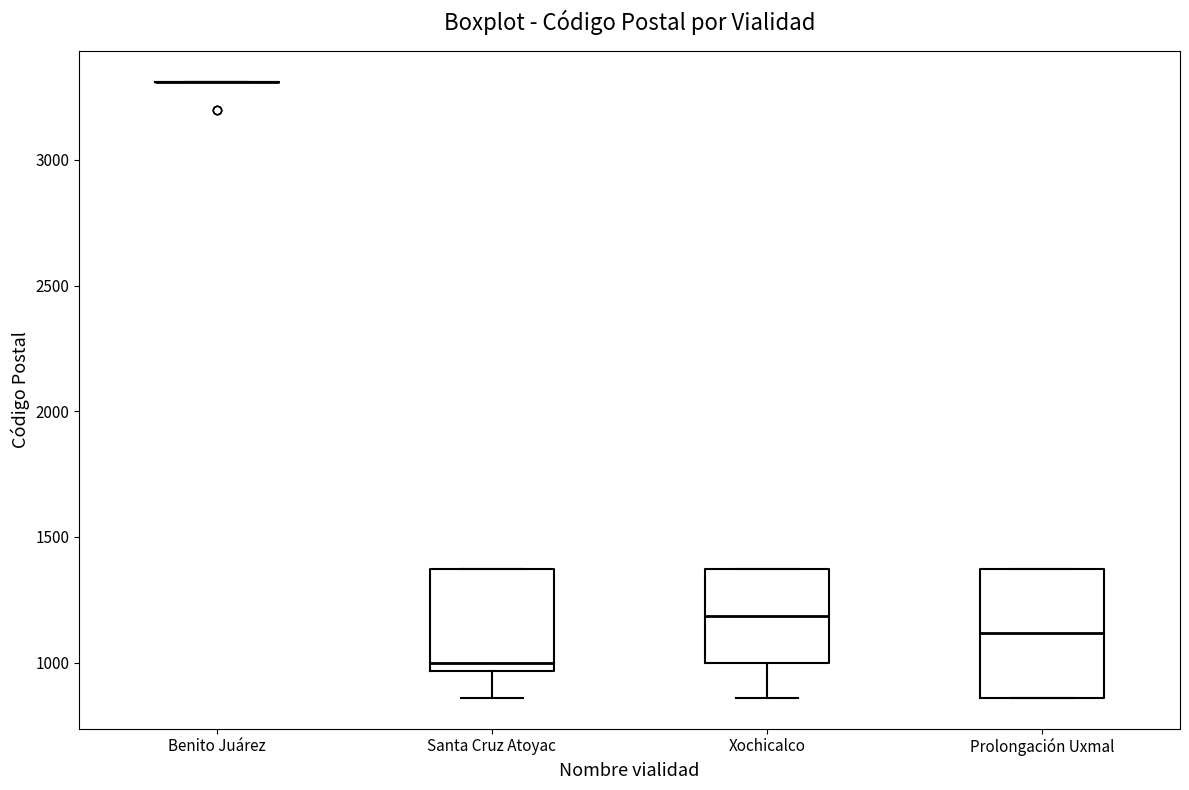

Reading left to right, read every box against the y-axis: the position of its median line, the range the box covers, and the ends of its whiskers. The values are not printed on the chart, so give them approximately, as read against the axis.

Benito Juárez: box collapsed to a line at 3300, whiskers 3300 to 3300
Santa Cruz Atoyac: median 1000, box 950 to 1350, whiskers 850 to 1350
Xochicalco: median 1200, box 1000 to 1350, whiskers 850 to 1350
Prolongación Uxmal: median 1100, box 850 to 1350, whiskers 850 to 1350